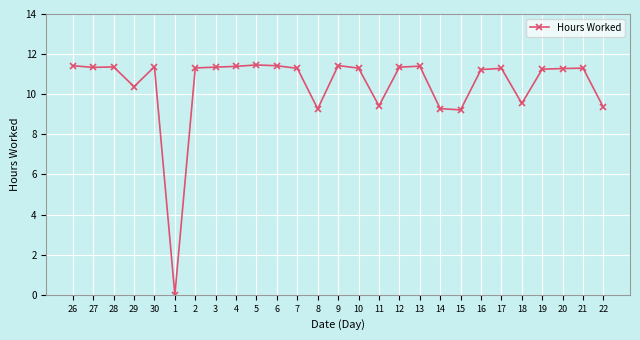

True or false: the data shows 11.2 at 19.

True